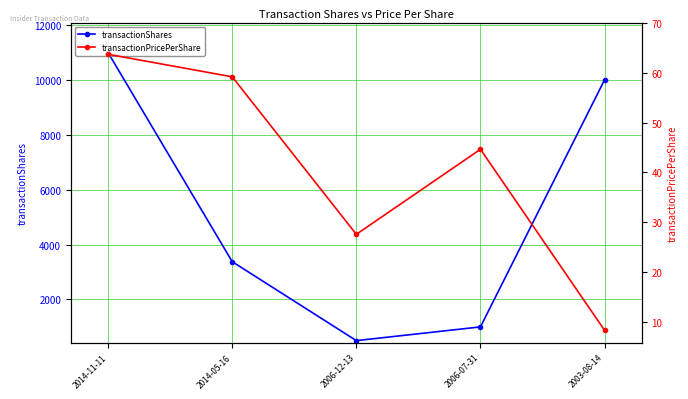

How many interior local valleys does the transactionShares series have?

1